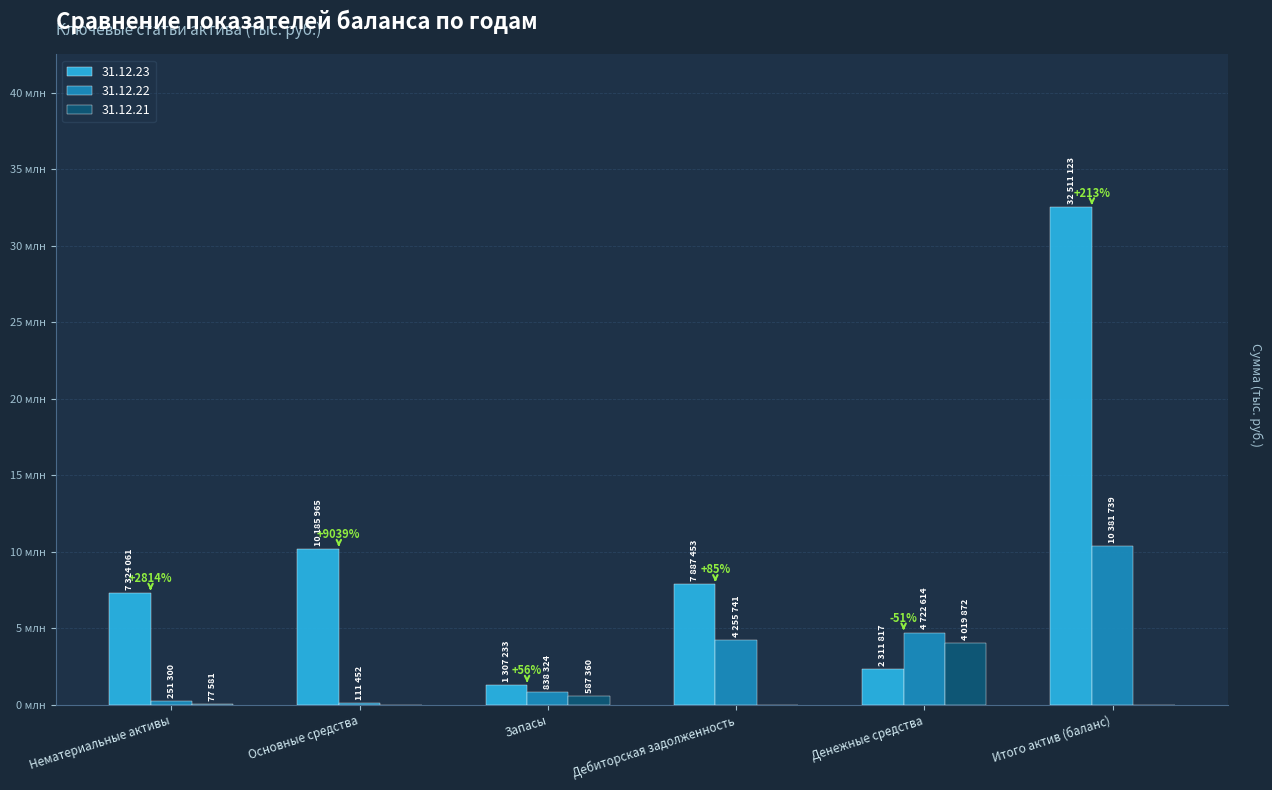

Reading left to right, transcribe all the data shown in this chart.

31.12.23: 7324061	10185965	1307233	7887453	2311817	32511123
31.12.22: 251300	111452	838324	4255741	4722614	10381739
31.12.21: 77581	0	587360	0	4019872	0